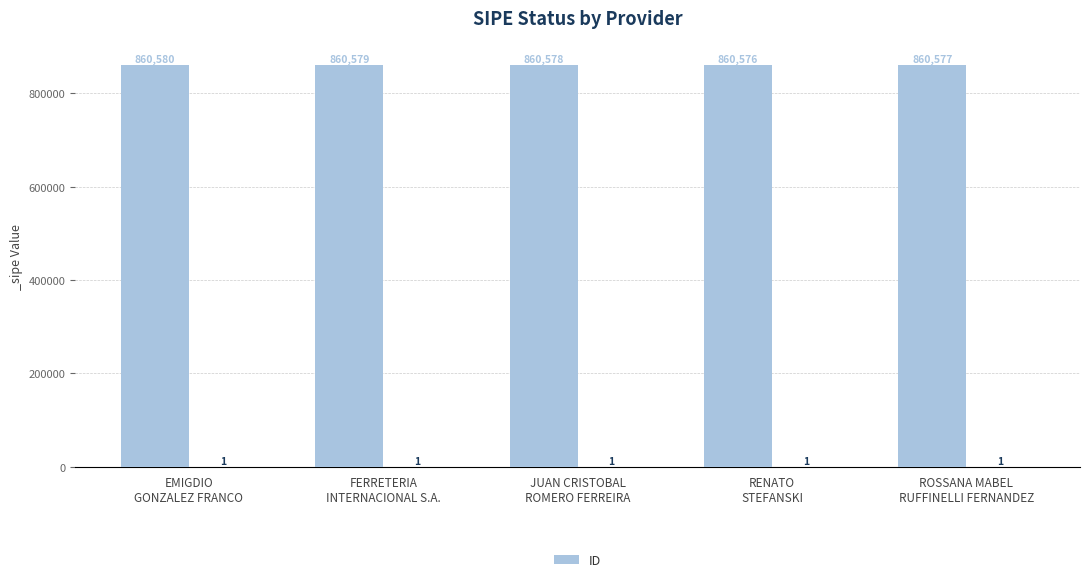

What is the sum of the values at EMIGDIO
GONZALEZ FRANCO and JUAN CRISTOBAL
ROMERO FERREIRA?

1721158